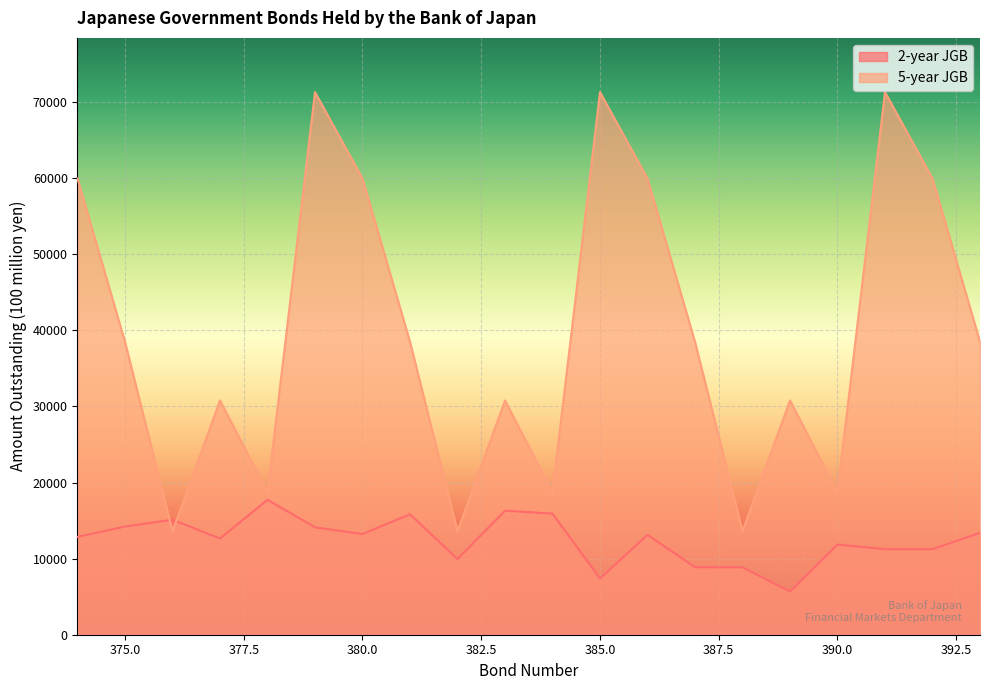

Rank the series at 378 from highest to lowest value.

5-year JGB, 2-year JGB